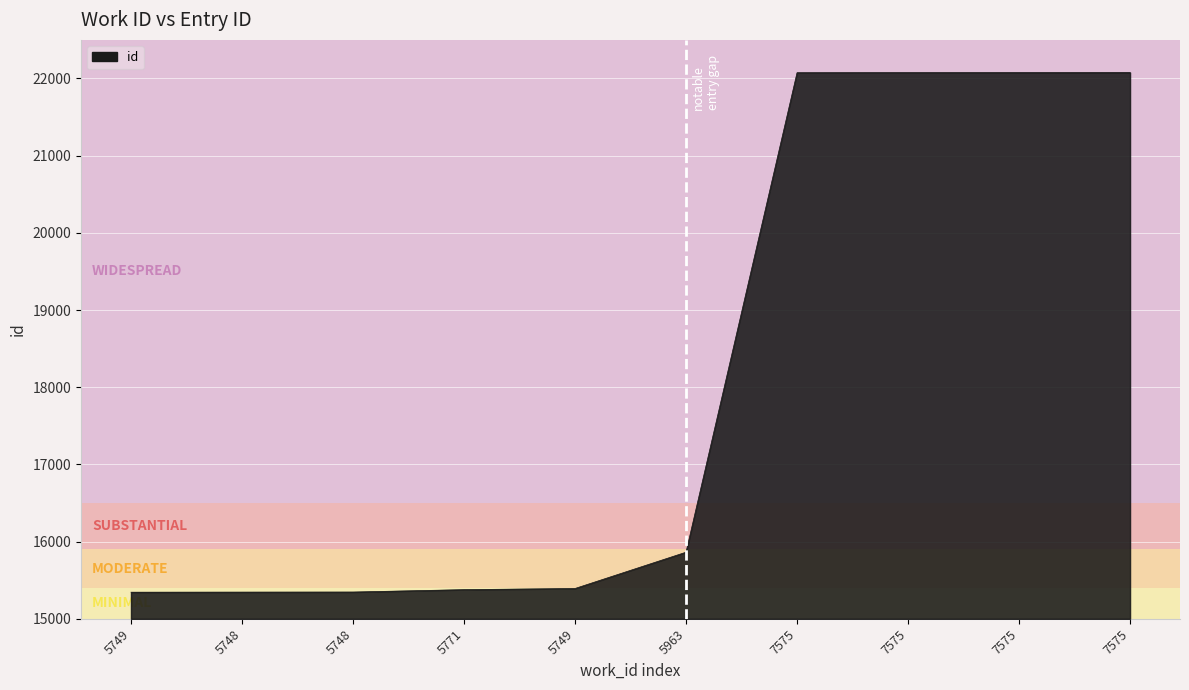

Where does the data first go above 15863?

7575